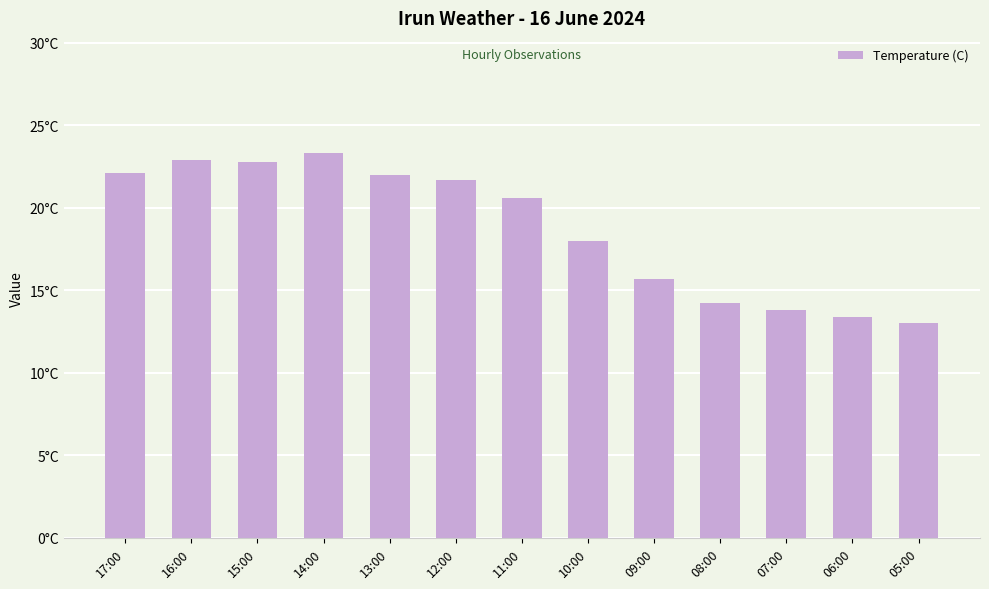

At which label is the value closest to 18?

10:00